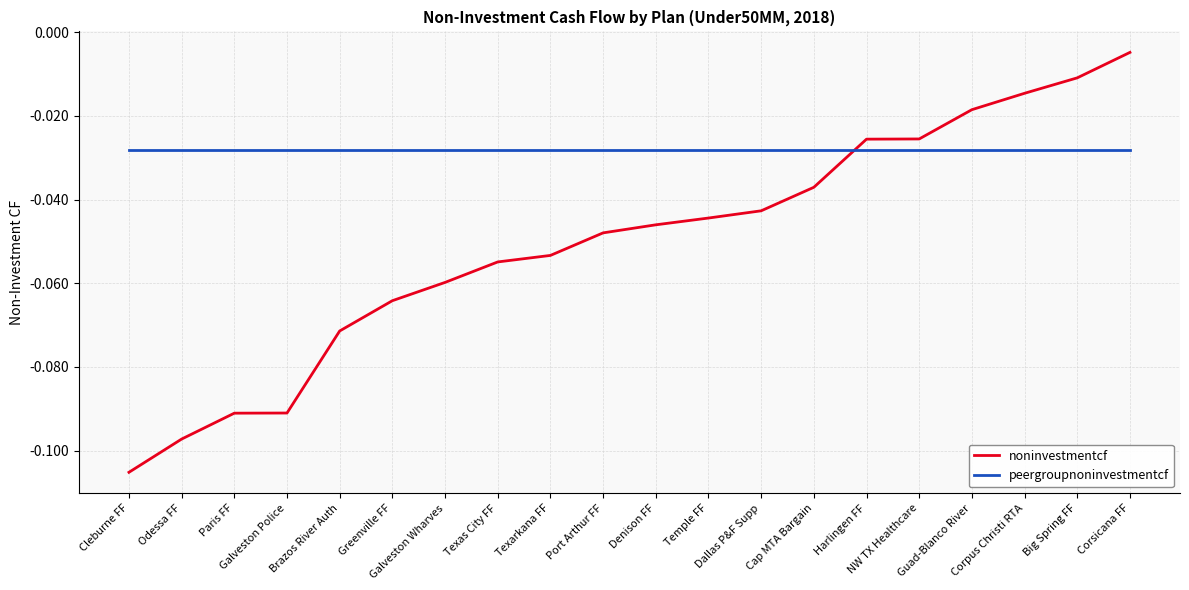

At which category does the chart reach its minimum across all series?

Cleburne FF